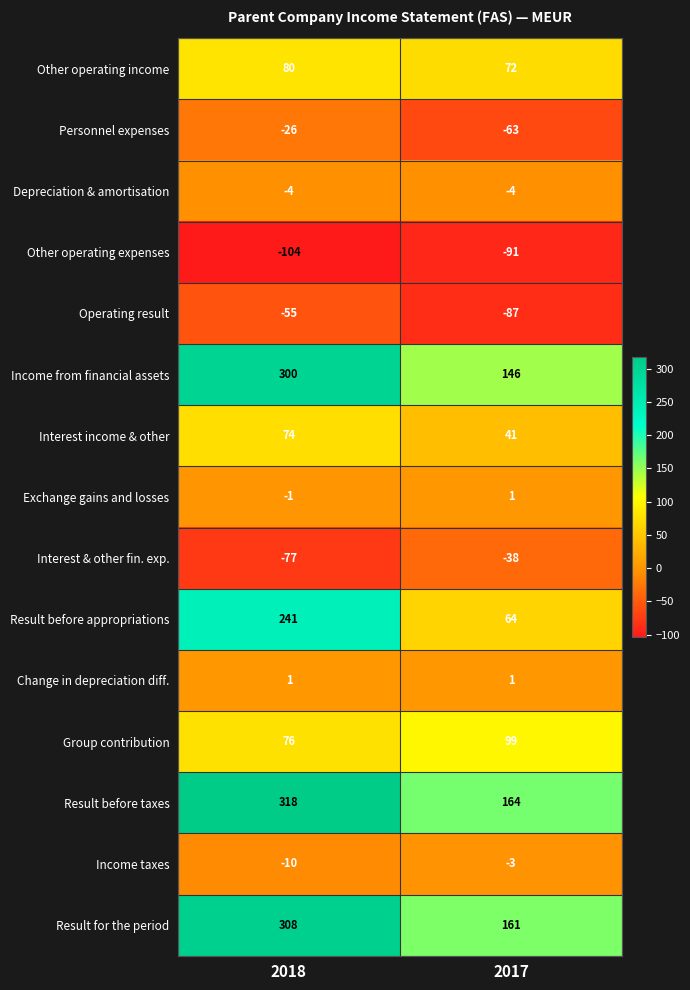

Which series has the widest spread of values?

Result before appropriations